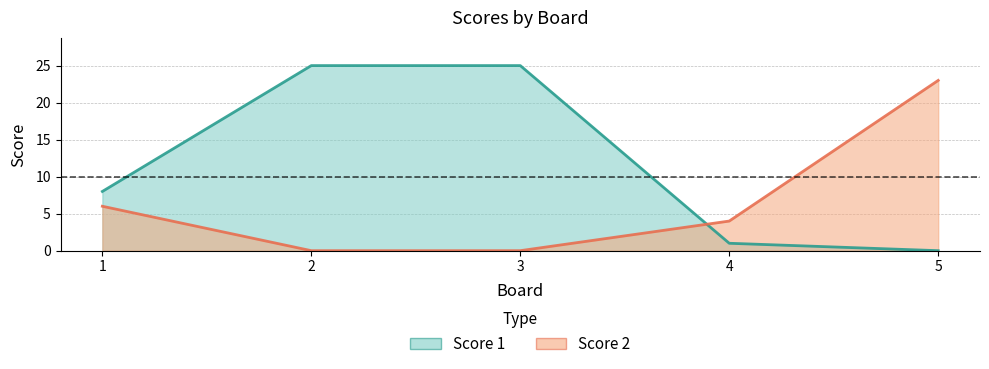

What is the sum of all Score 1 values?

59